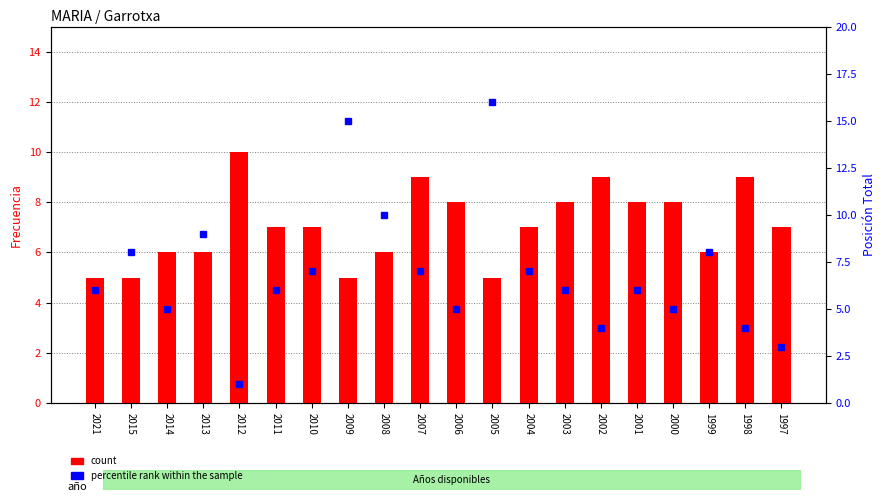

Reading right to left, list all the values displayed in this chart.

count: 1997=7	1998=9	1999=6	2000=8	2001=8	2002=9	2003=8	2004=7	2005=5	2006=8	2007=9	2008=6	2009=5	2010=7	2011=7	2012=10	2013=6	2014=6	2015=5	2021=5
percentile rank within the sample: 1997=3	1998=4	1999=8	2000=5	2001=6	2002=4	2003=6	2004=7	2005=16	2006=5	2007=7	2008=10	2009=15	2010=7	2011=6	2012=1	2013=9	2014=5	2015=8	2021=6